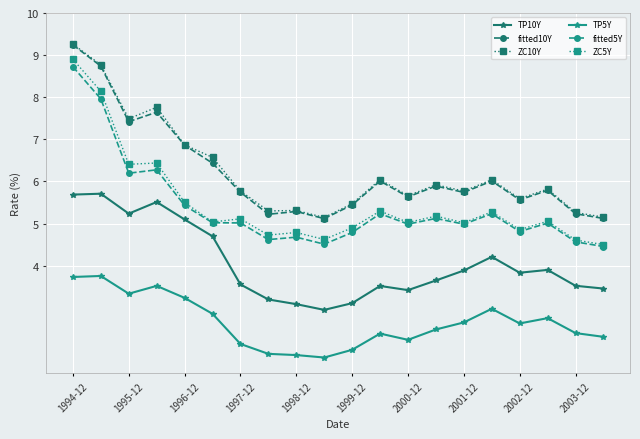

What are all the series names shown in the legend?

TP10Y, fitted10Y, ZC10Y, TP5Y, fitted5Y, ZC5Y